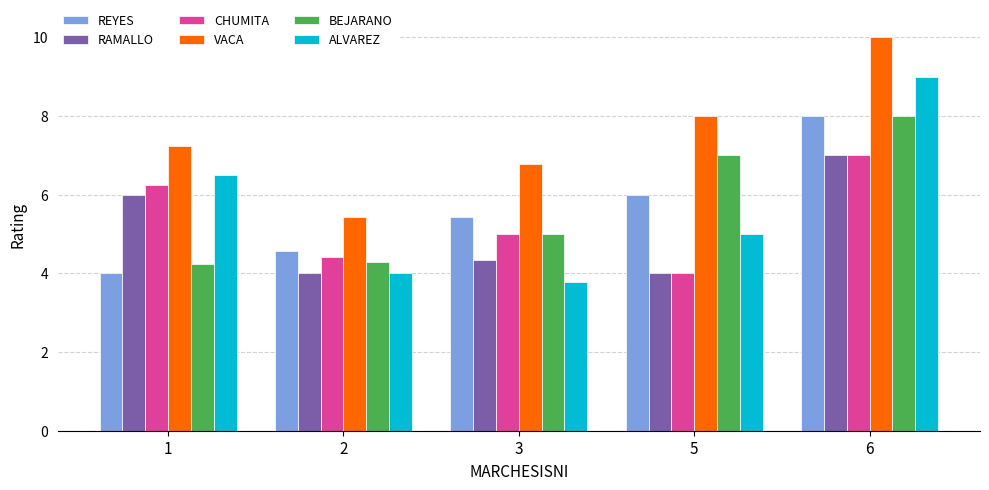

What is the lowest value of the REYES series?

4.0